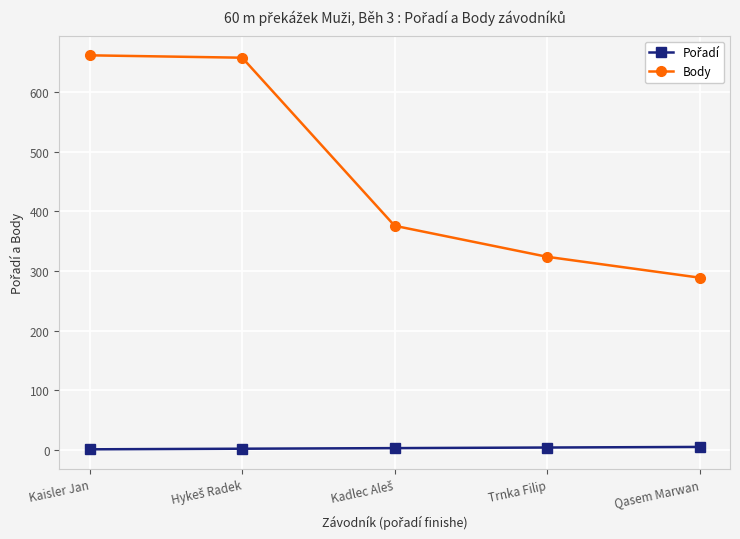

Which series has the widest spread of values?

Body